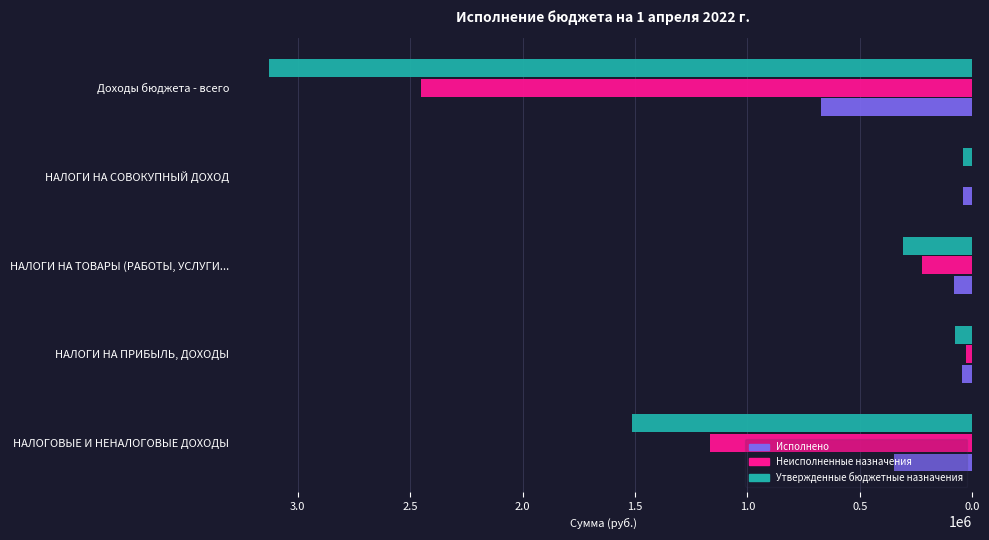

How many values in the Неисполненные назначения series exceed 224597?

3